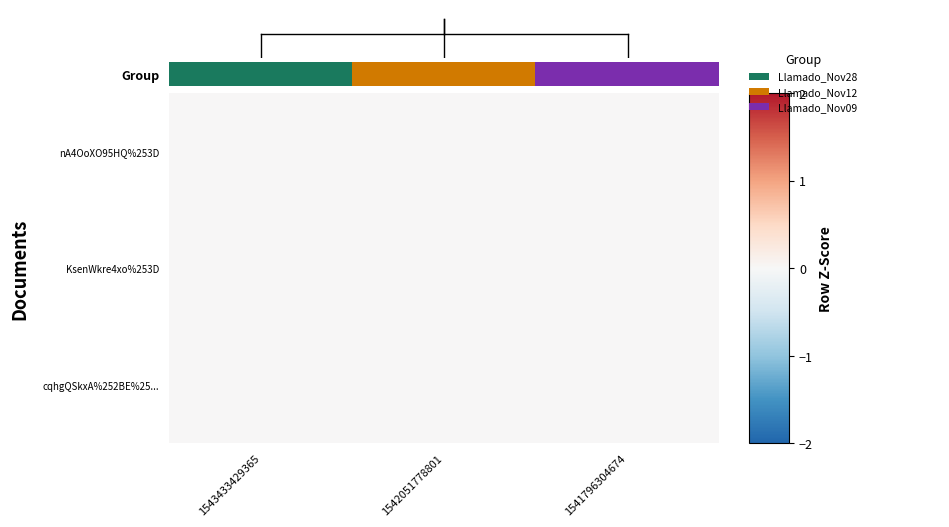

Count the number of categories in the chart.

3